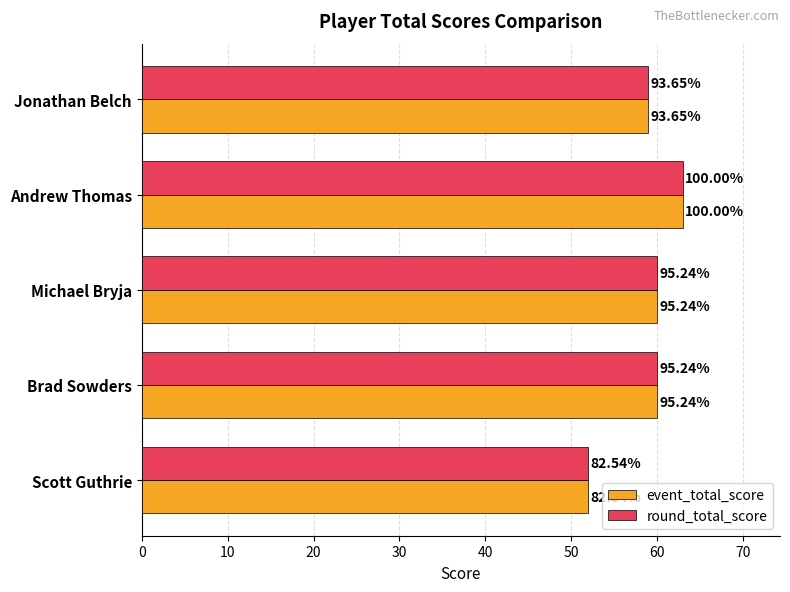

What are all the series names shown in the legend?

event_total_score, round_total_score